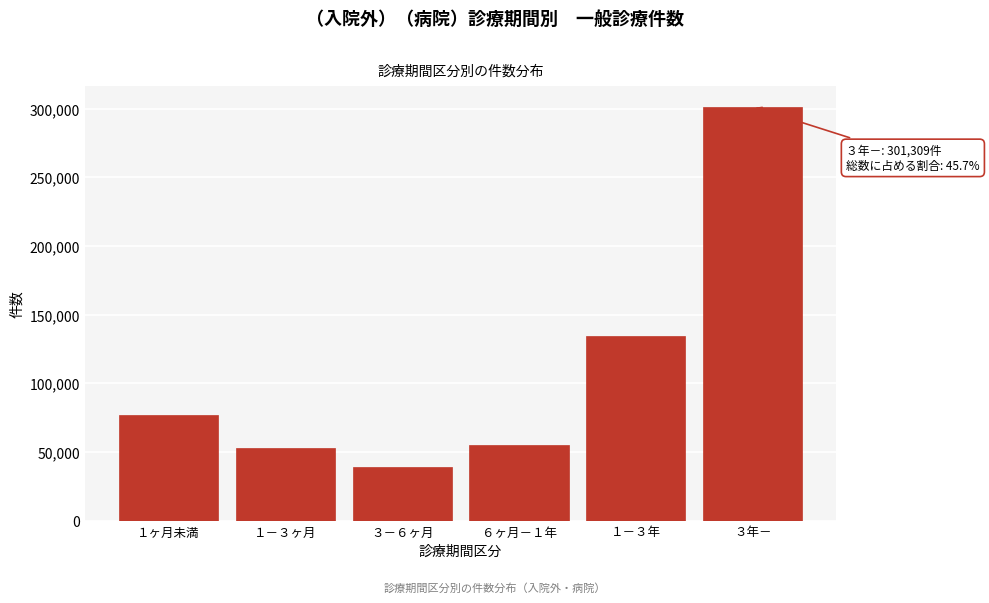

Reading left to right, what are all the values shown in this chart?

１ヶ月未満=76611	１－３ヶ月=52641	３－６ヶ月=38852	６ヶ月－１年=54761	１－３年=134564	３年－=301309